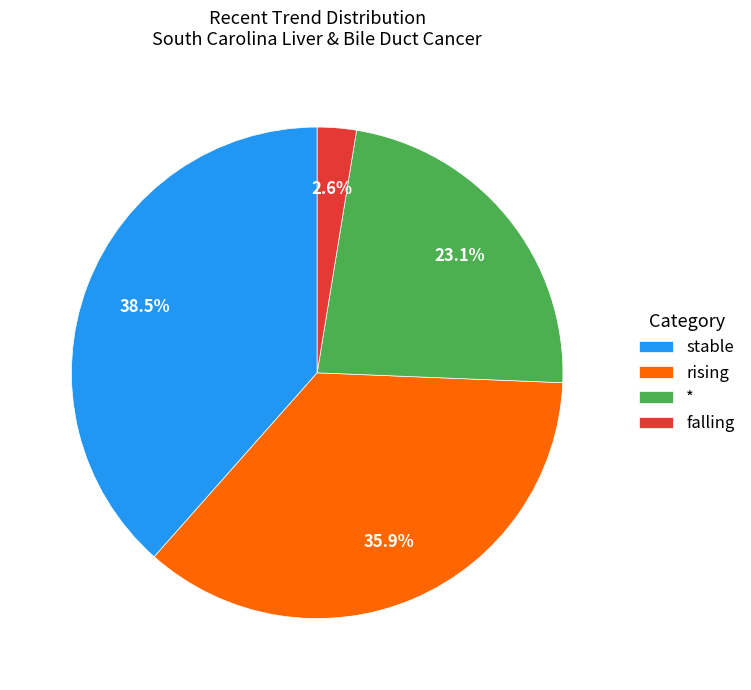

What is the smallest slice in the pie chart?

falling